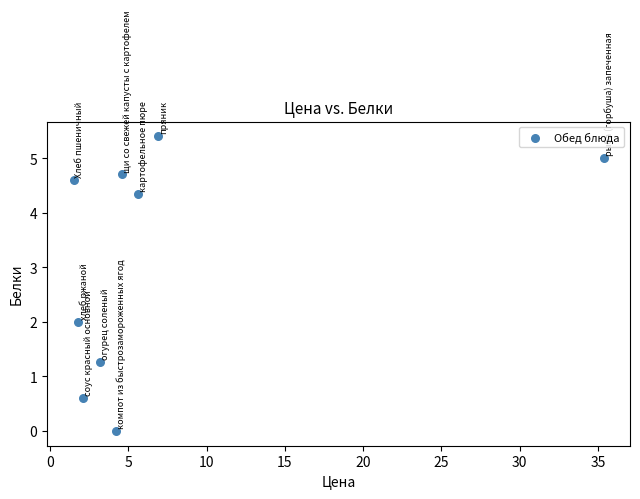

What is the range of X values (max minus min)?

33.9